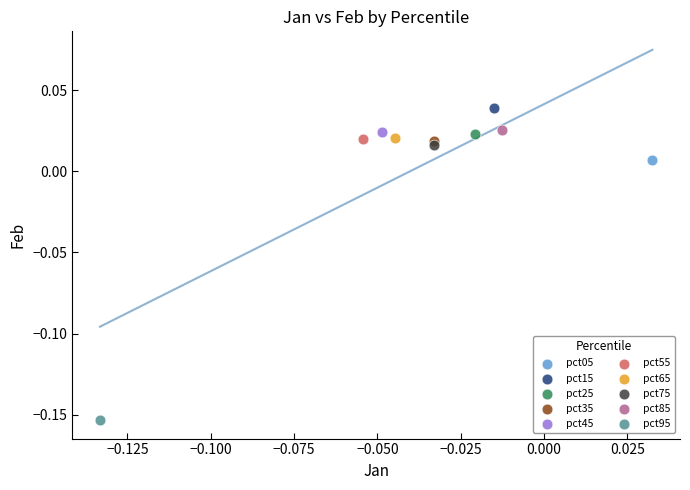

Which series contains the lowest Y value?

pct95